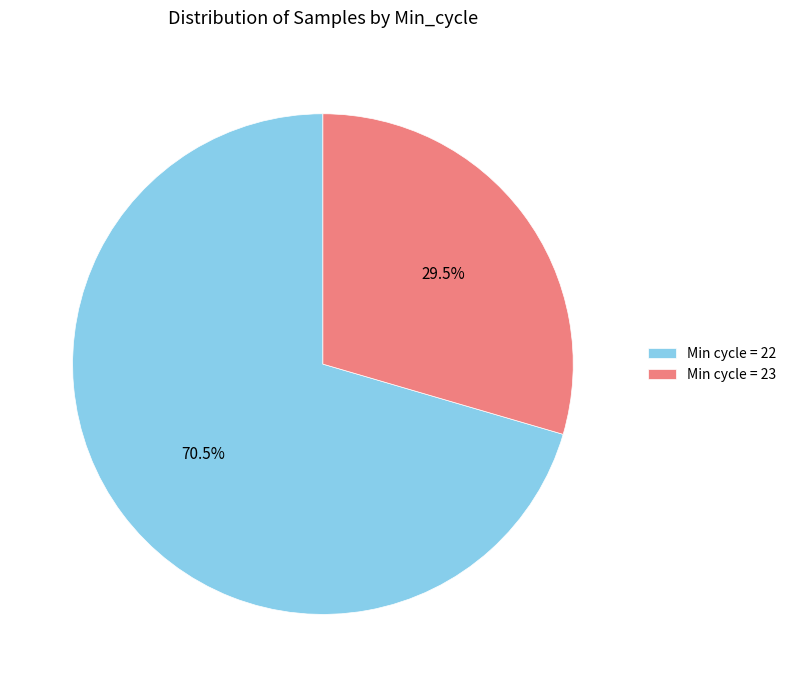

Approximately how many times larger is the value at Min cycle = 22 compared to Min cycle = 23?

2.4